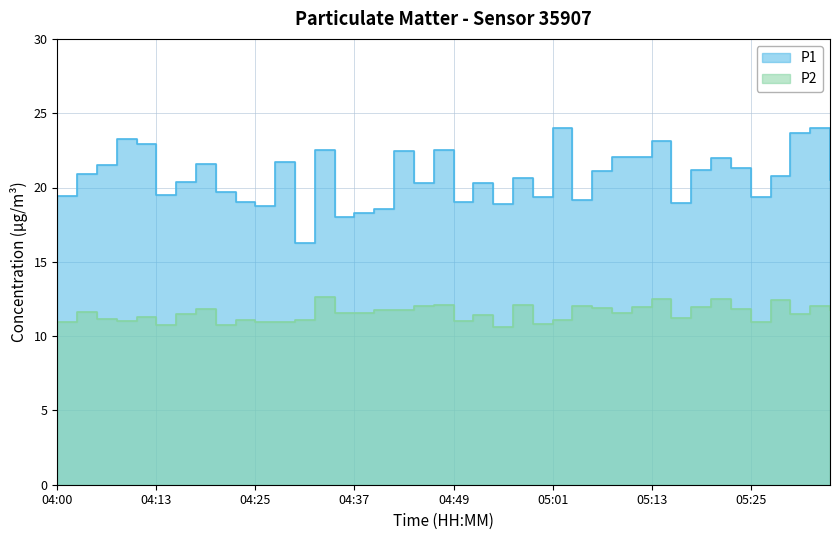

List the series in order of their overall mean, highest first.

P1, P2